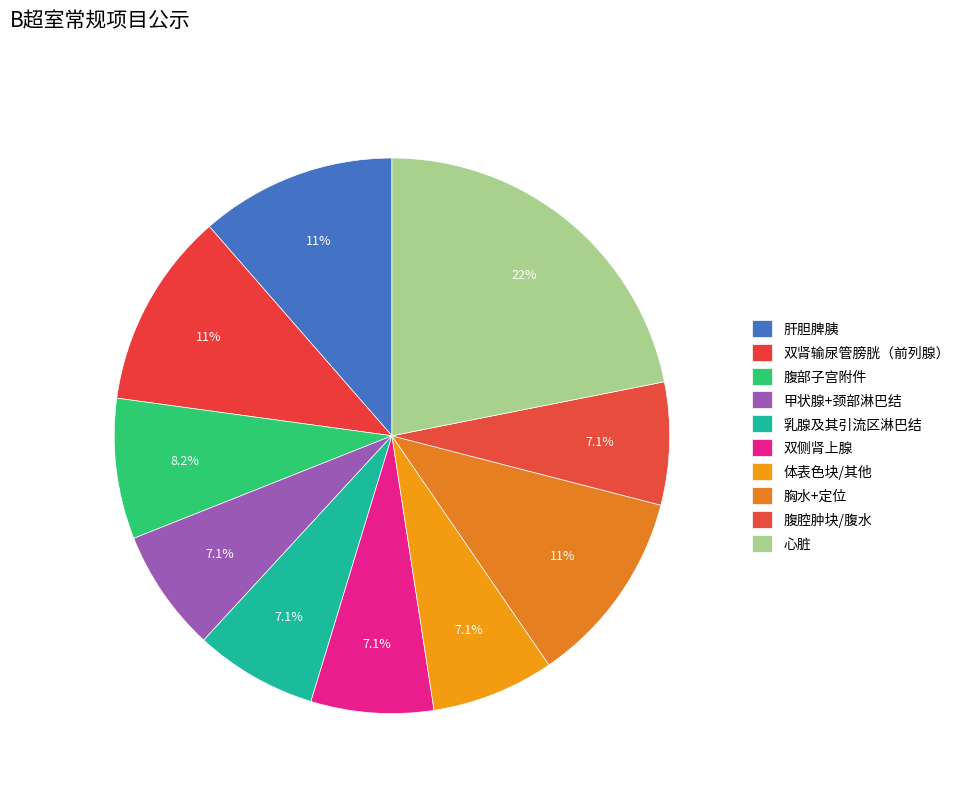

Is there a majority slice in this chart?

No